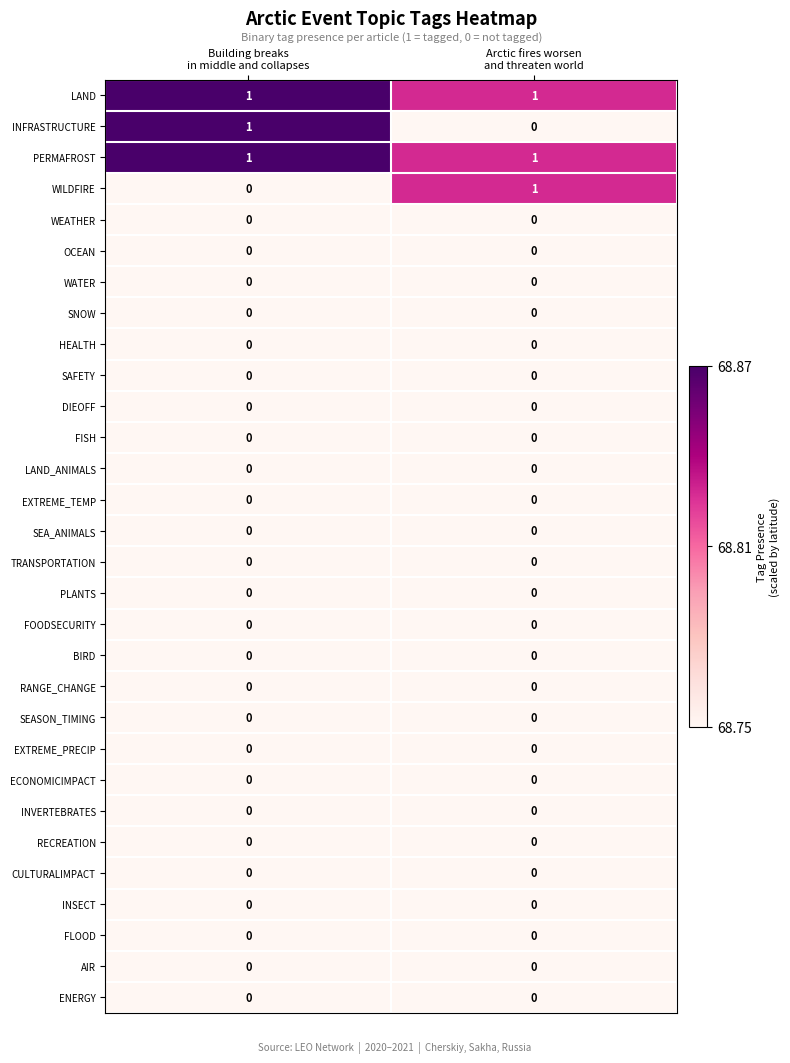

Count the number of categories in the chart.

2